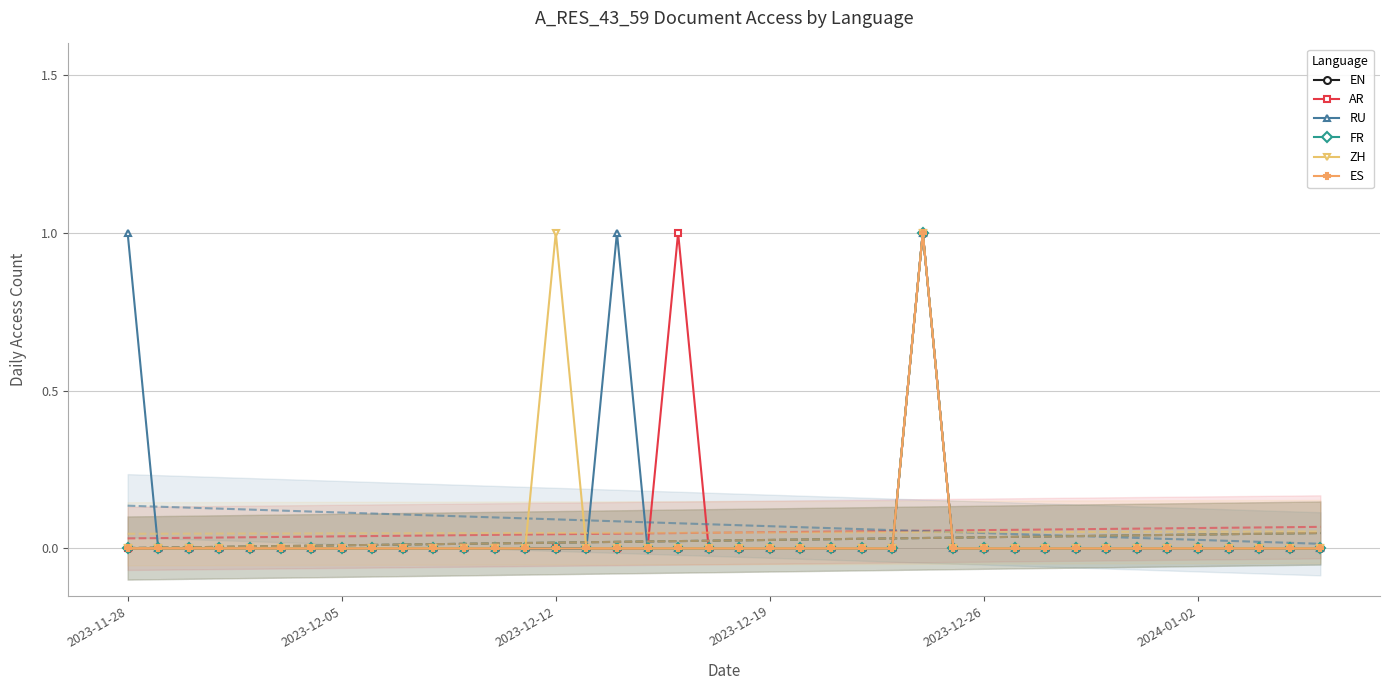

At which category does ES reach its first local peak?

26